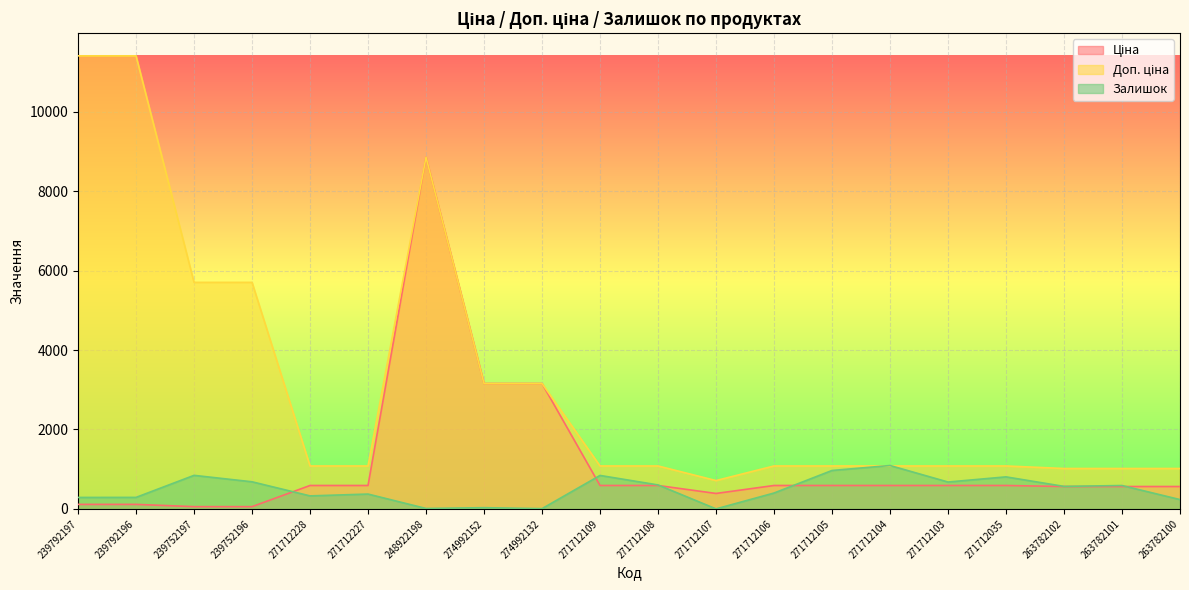

True or false: Залишок and Ціна cross at least once.

True